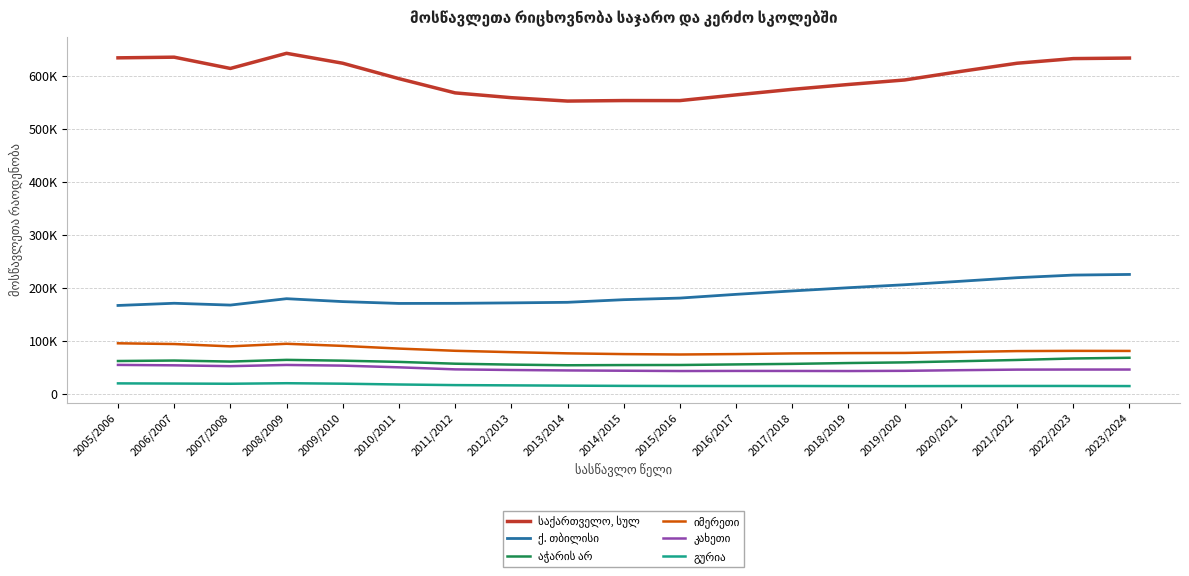

True or false: იმერეთი has more than 0 points higher than both neighbors.

True